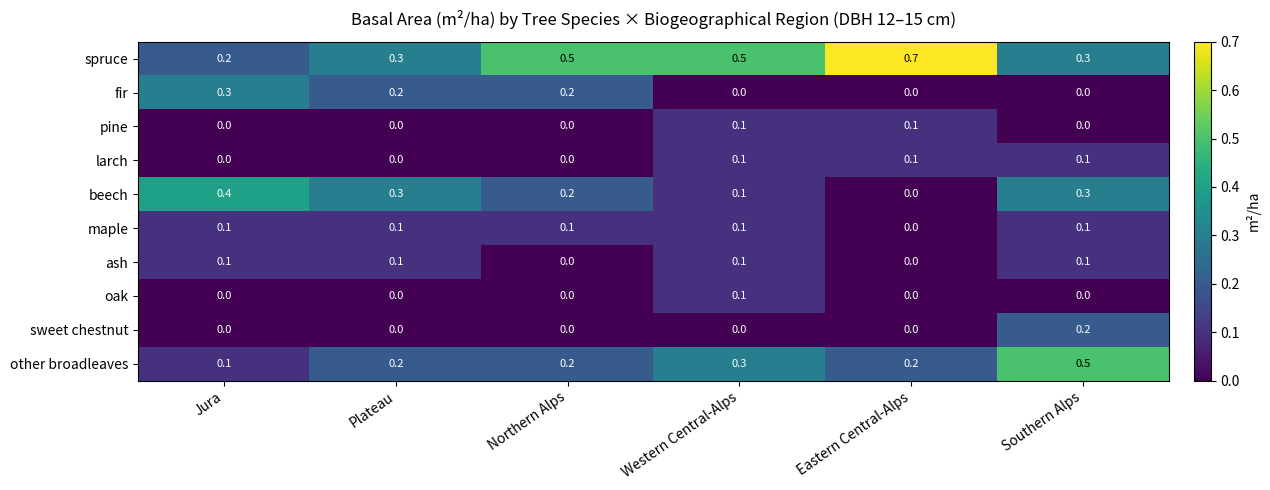

At which category is the sum across all series the highest?

Southern Alps